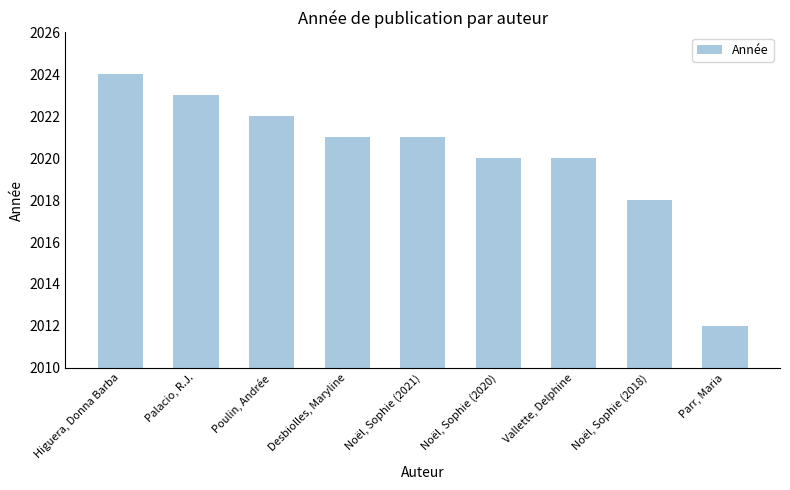

The chart shows a value of 2018 at Noël, Sophie (2018). True or false?

True